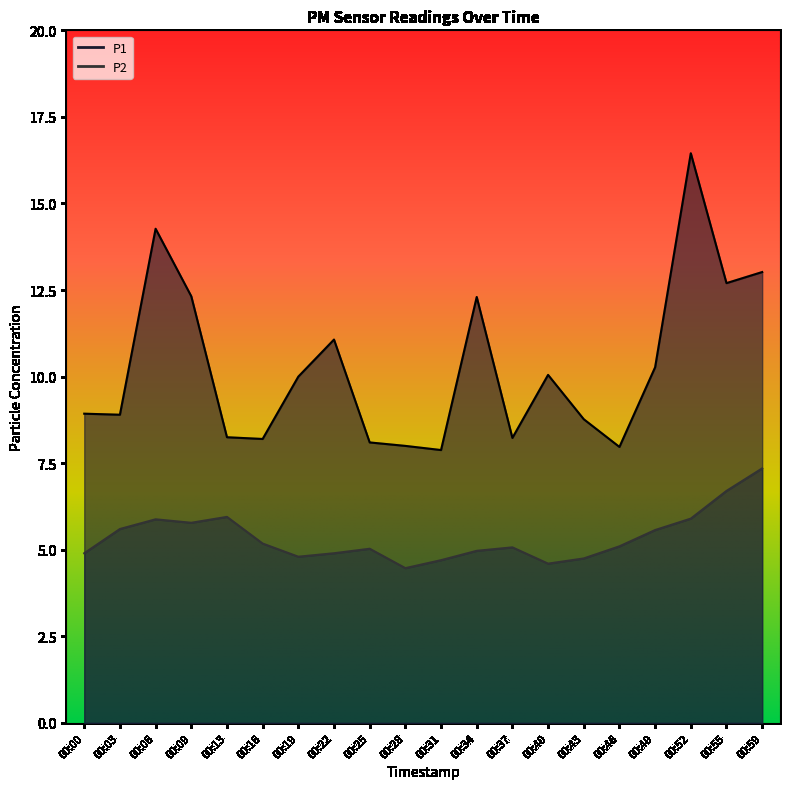

What is the average value of the P1 series?

10.3